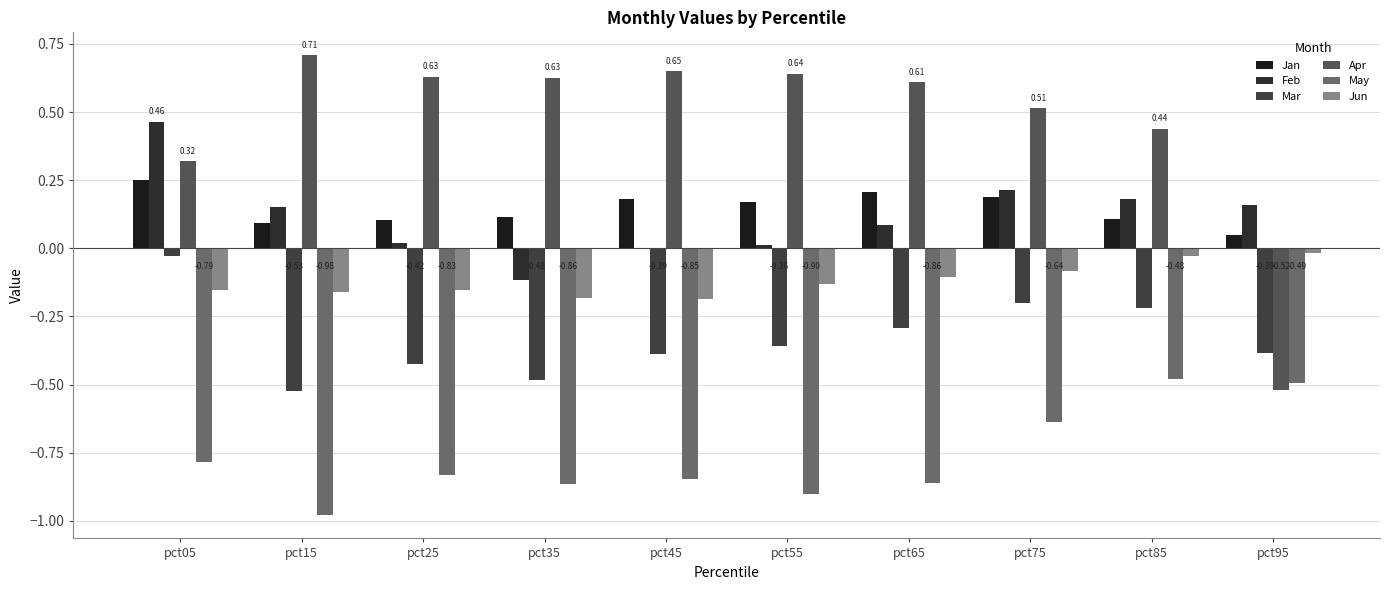

Reading right to left, what are all the values shown in this chart?

Jan: pct95=0.1	pct85=0.1	pct75=0.2	pct65=0.2	pct55=0.2	pct45=0.2	pct35=0.1	pct25=0.1	pct15=0.1	pct05=0.3
Feb: pct95=0.2	pct85=0.2	pct75=0.2	pct65=0.1	pct55=0.0	pct45=0.0	pct35=-0.1	pct25=0.0	pct15=0.2	pct05=0.5
Mar: pct95=-0.4	pct85=-0.2	pct75=-0.2	pct65=-0.3	pct55=-0.4	pct45=-0.4	pct35=-0.5	pct25=-0.4	pct15=-0.5	pct05=-0.0
Apr: pct95=-0.5	pct85=0.4	pct75=0.5	pct65=0.6	pct55=0.6	pct45=0.7	pct35=0.6	pct25=0.6	pct15=0.7	pct05=0.3
May: pct95=-0.5	pct85=-0.5	pct75=-0.6	pct65=-0.9	pct55=-0.9	pct45=-0.8	pct35=-0.9	pct25=-0.8	pct15=-1.0	pct05=-0.8
Jun: pct95=-0.0	pct85=-0.0	pct75=-0.1	pct65=-0.1	pct55=-0.1	pct45=-0.2	pct35=-0.2	pct25=-0.2	pct15=-0.2	pct05=-0.2